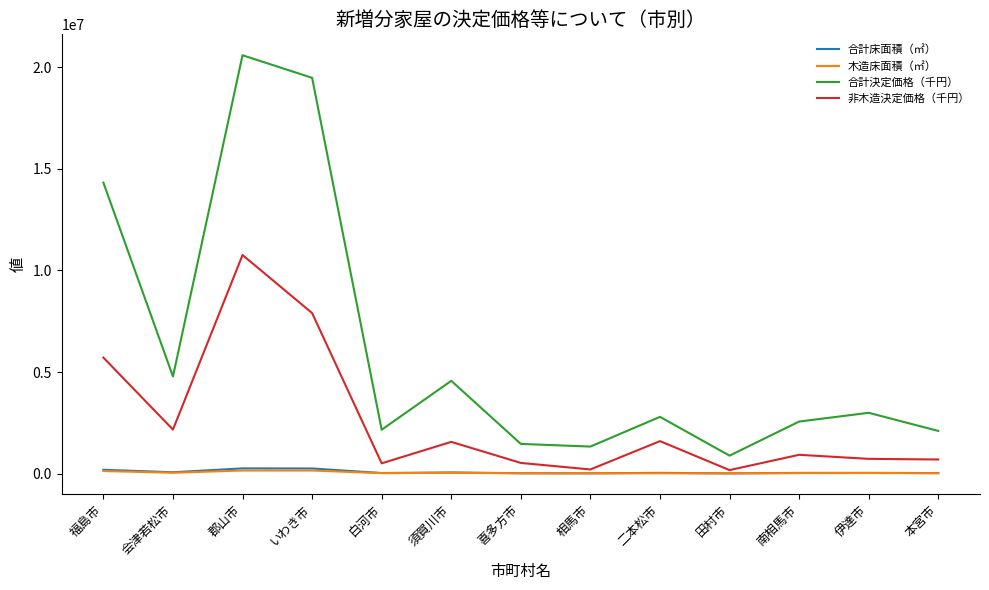

In 非木造決定価格（千円）, how many points are lower than both neighbors (excluding endpoints)?

4